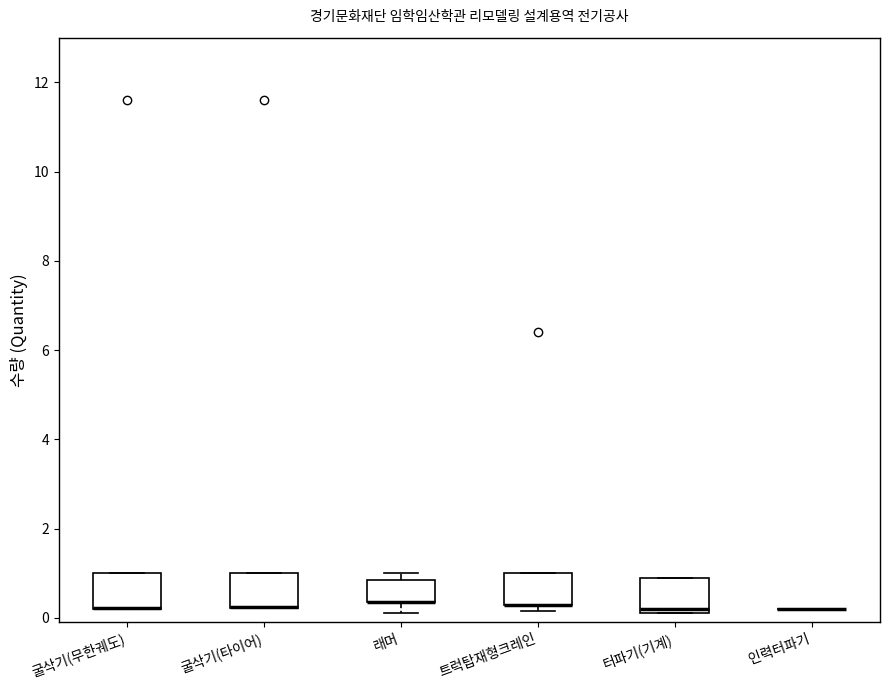

Reading left to right, transcribe this box plot: for each box, give where its median line is, the range the box spans, and where its two whiskers end, as read against the y-axis. The values are not printed on the chart, so give them approximately, as read against the axis.

굴삭기(무한궤도): median 0.2 (drawn on the box's lower edge), box 0.2 to 1.0, whiskers 0.2 to 1.0
굴삭기(타이어): median 0.2 (drawn on the box's lower edge), box 0.2 to 1.0, whiskers 0.2 to 1.0
래머: median 0.4 (drawn on the box's lower edge), box 0.4 to 0.8, whiskers 0.2 to 1.0
트럭탑재형크레인: median 0.2 (drawn on the box's lower edge), box 0.2 to 1.0, whiskers 0.2 (just below the box's lower edge) to 1.0
터파기(기계): median 0.2 (just above the box's lower edge), box 0.2 to 1.0, whiskers 0.2 to 1.0
인력터파기: box collapsed to a line at 0.2, whiskers 0.2 to 0.2